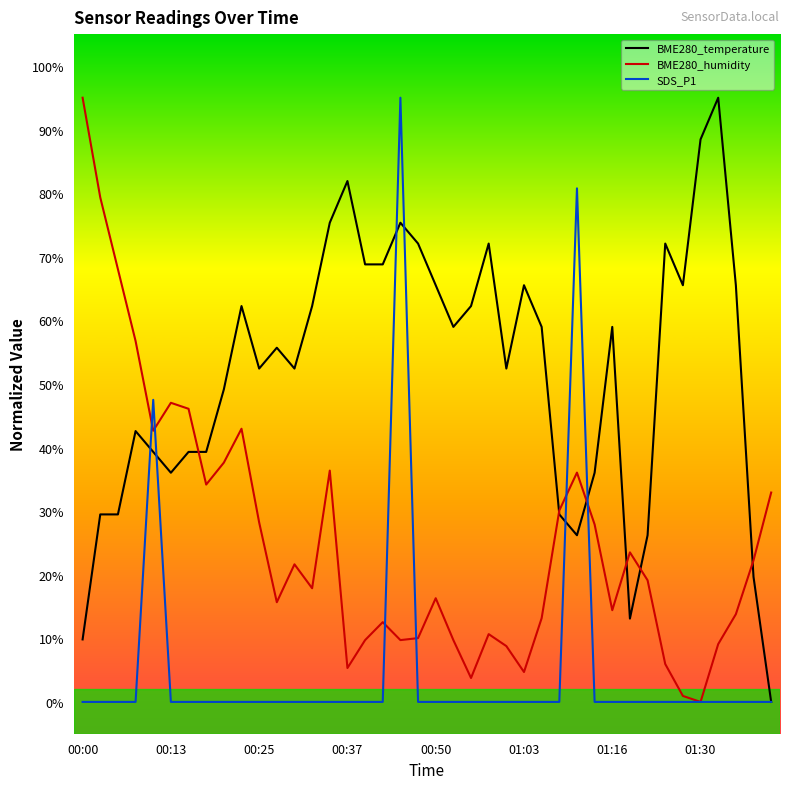

What is the highest value of the BME280_humidity series?

95.0